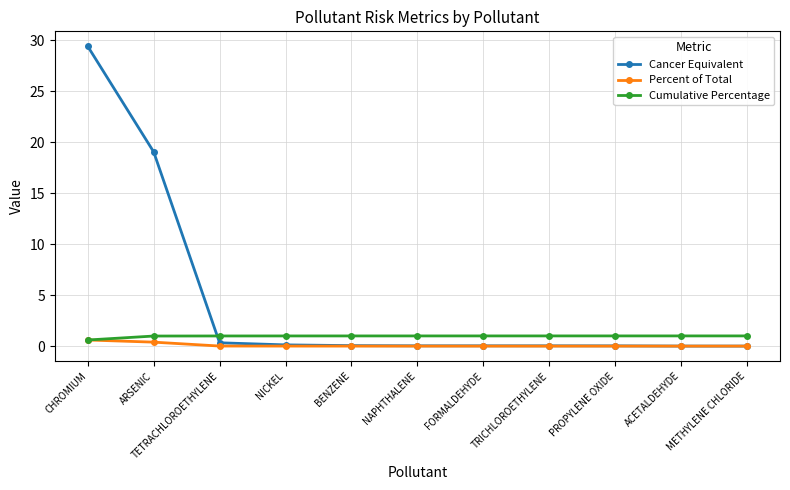

Does the chart display data point markers on the line(s)?

Yes